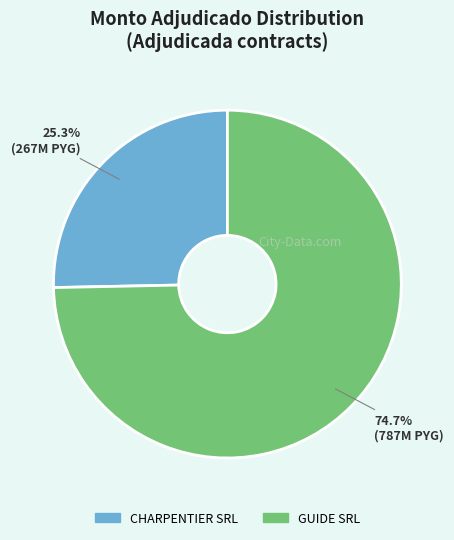

What percentage is the CHARPENTIER SRL slice, to the nearest percent?

25%